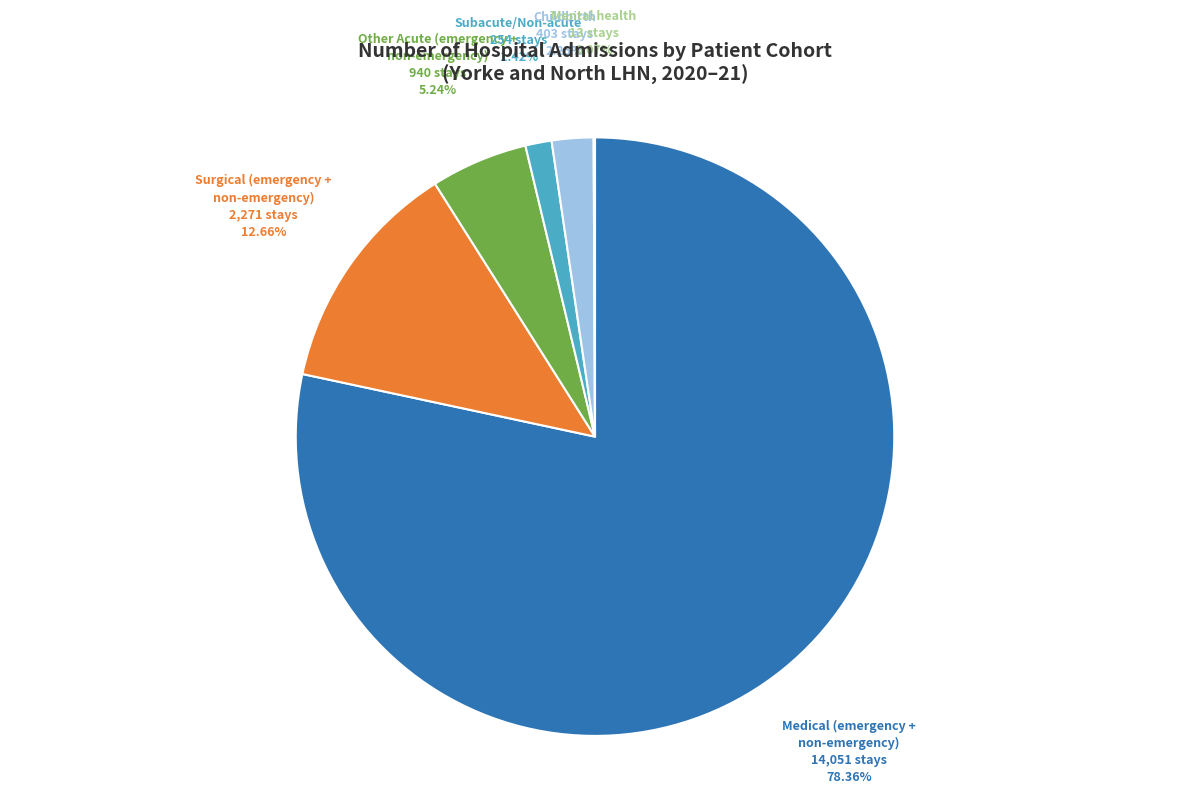

Is there any slice that represents more than half of the pie?

Yes